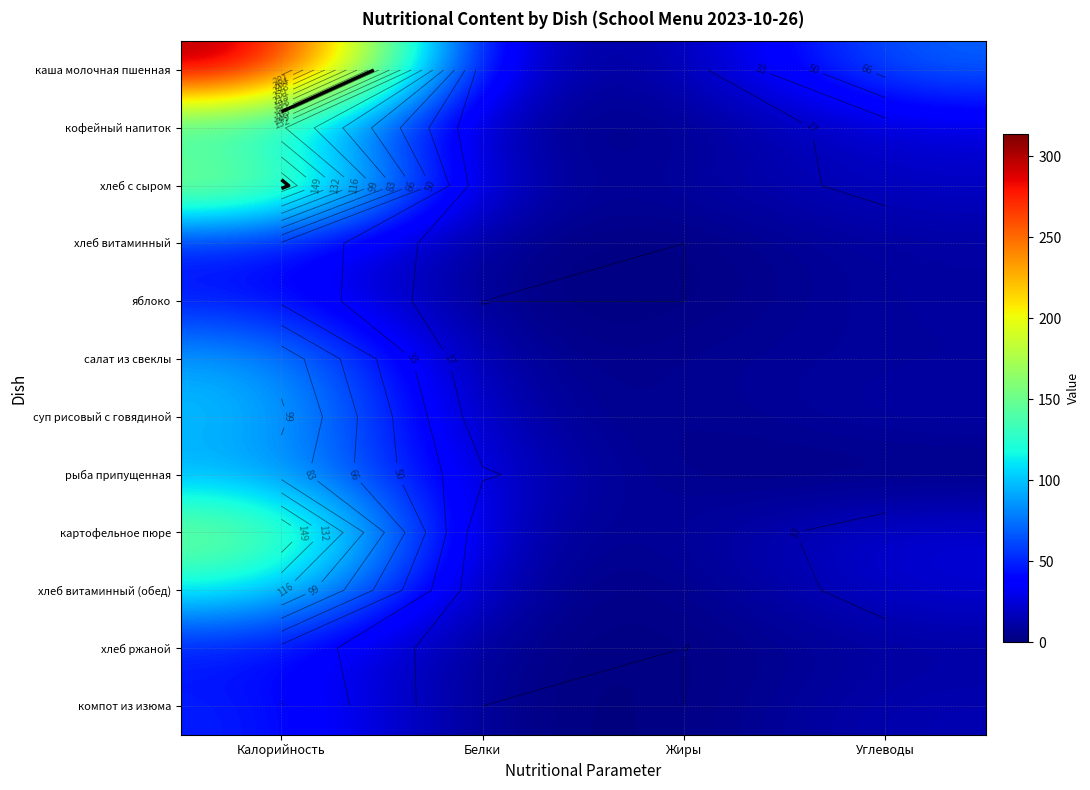

List the labels in order of салат из свеклы value, smallest first.

Белки, Жиры, Углеводы, Калорийность